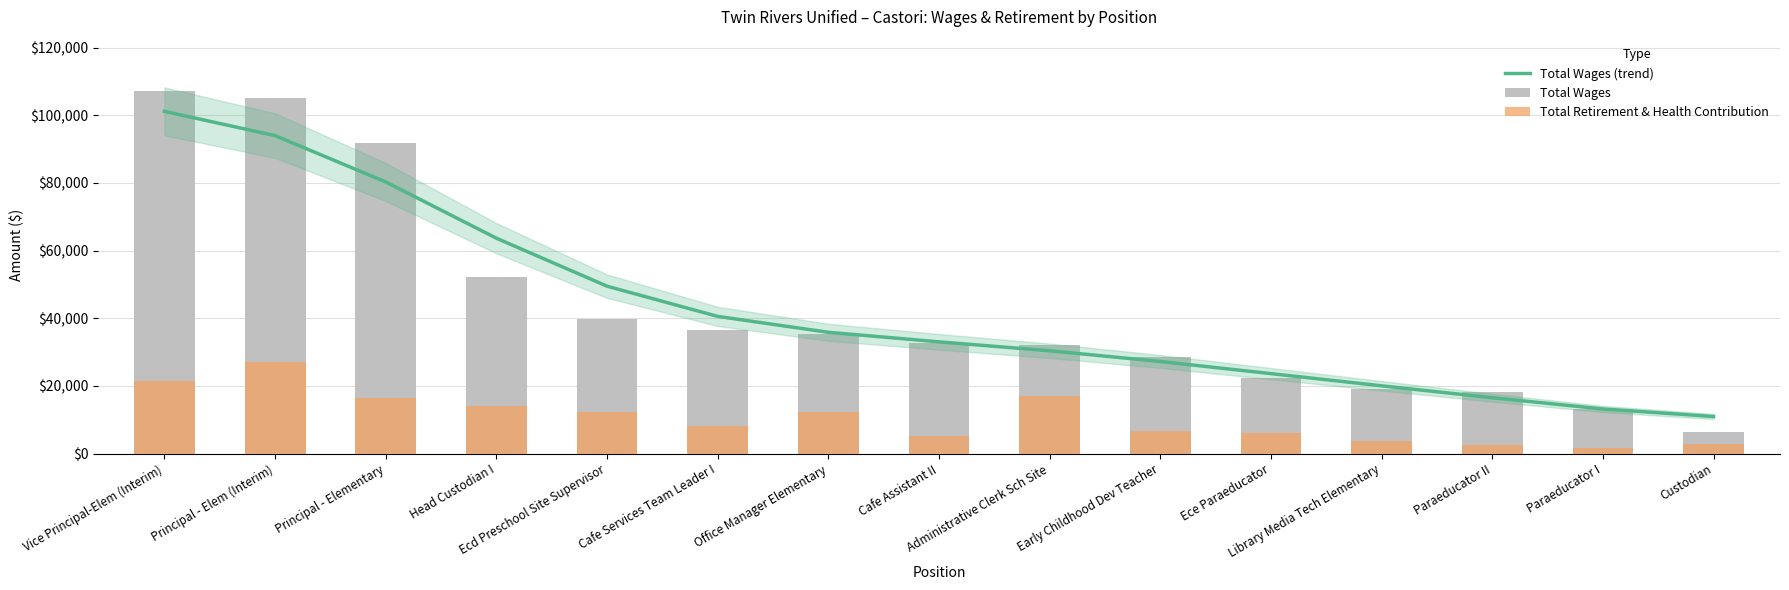

Which series changed the most between Vice Principal-Elem (Interim) and Principal - Elementary?

Total Wages (trend)